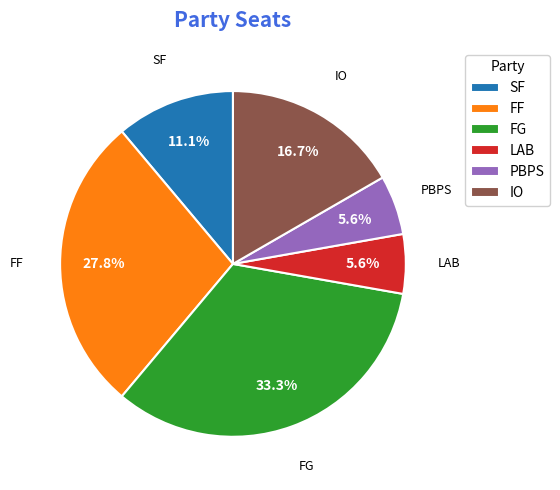

To the nearest percent, what is the combined percentage of SF and FF?

39%